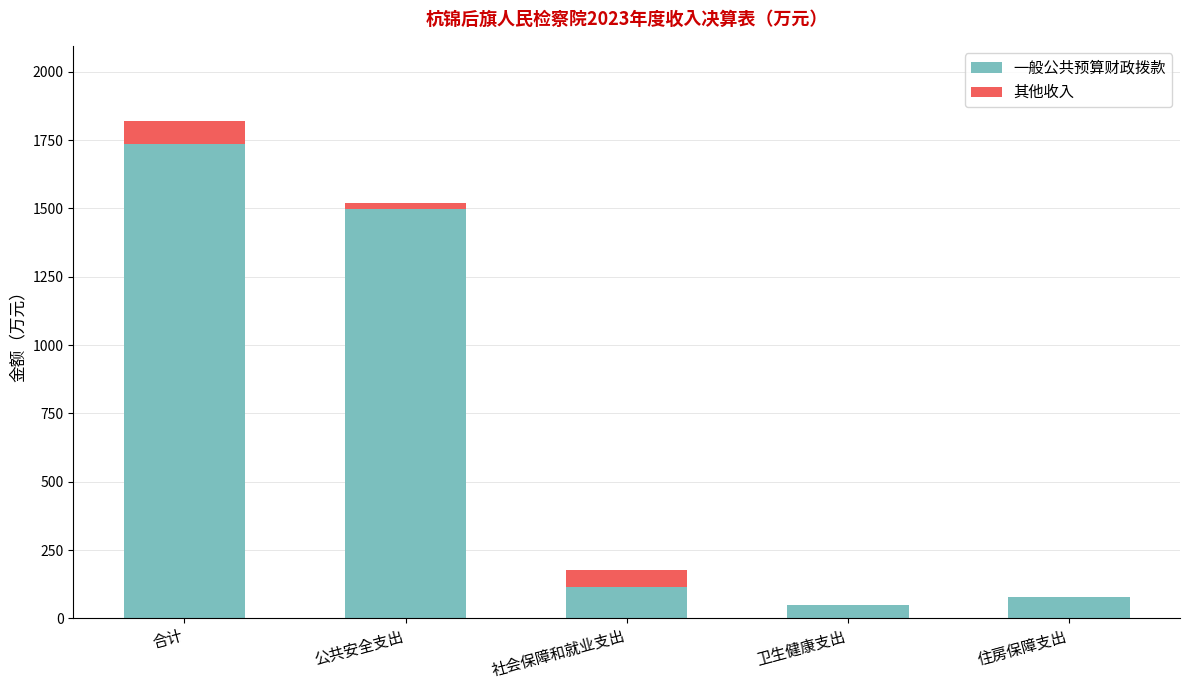

True or false: 一般公共预算财政拨款 has a value of 47.6 at 卫生健康支出.

True